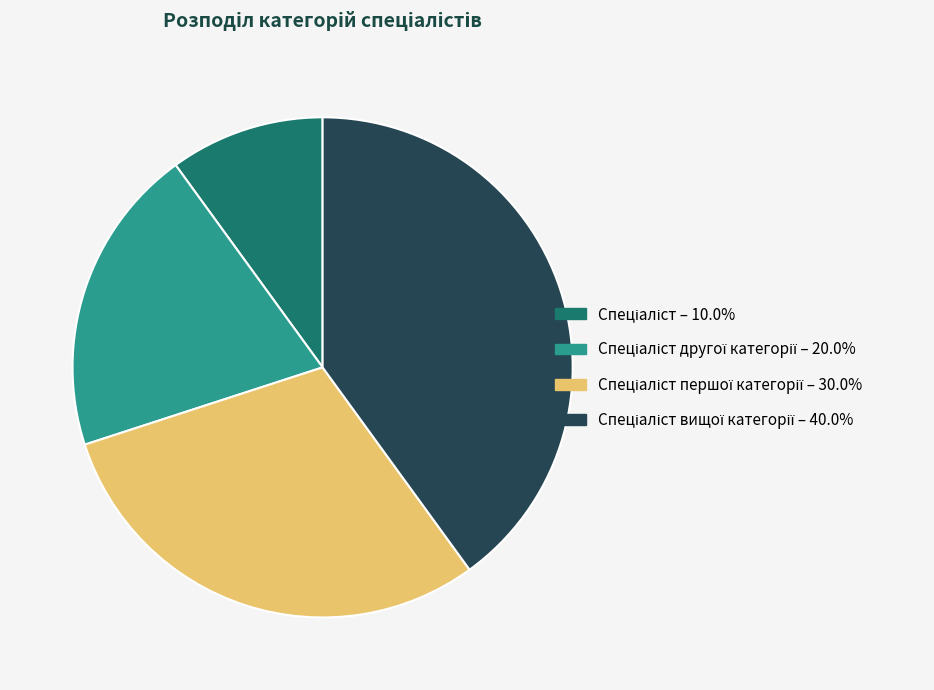

How many segments does this pie chart have?

4